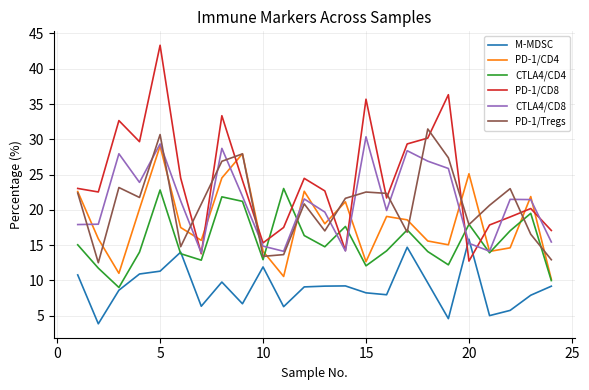

What is the sum of all PD-1/CD4 values?

437.5